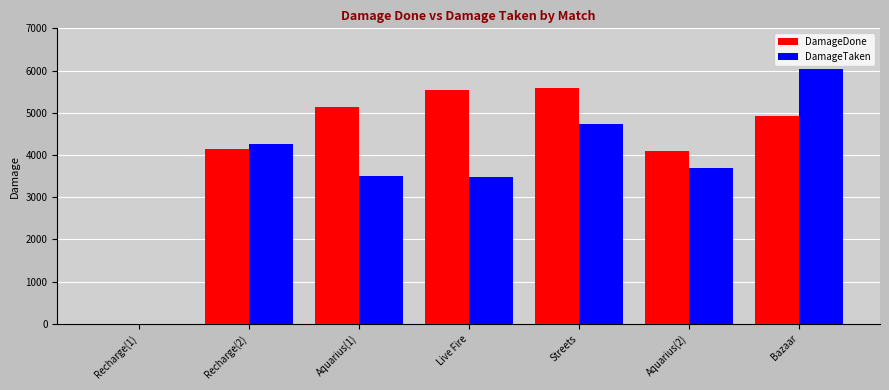

The value of DamageTaken at Recharge(1) is 0. True or false?

True